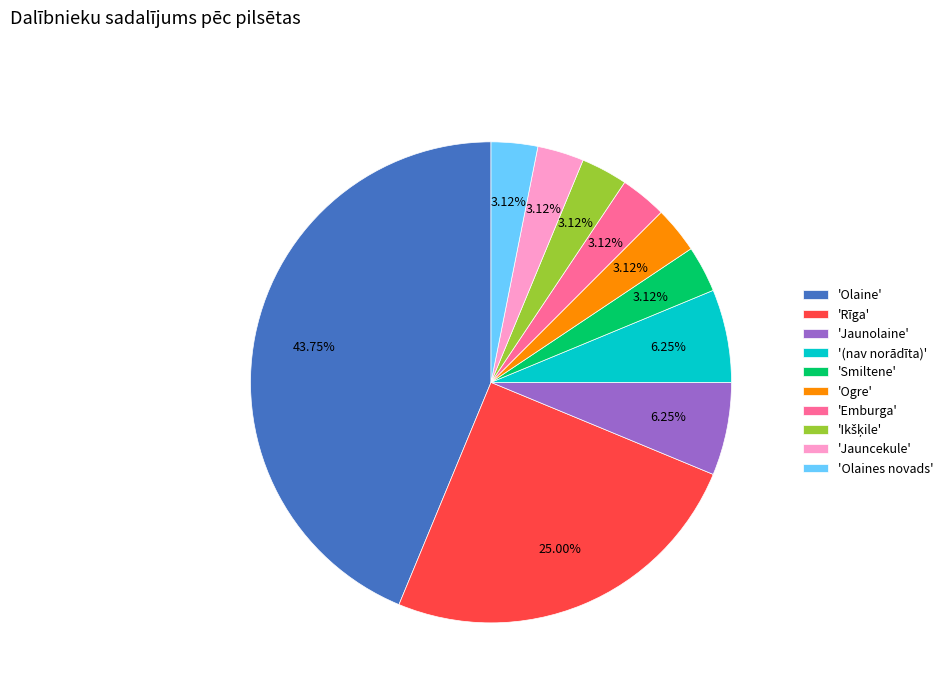

Combined, do 'Smiltene' and 'Olaine' account for over 50%?

No